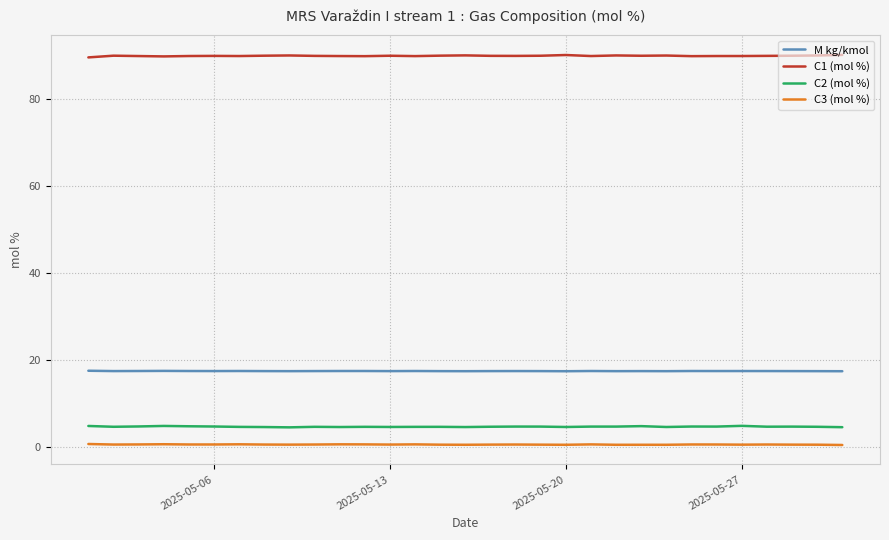

In M kg/kmol, how many points are higher than both neighbors (excluding endpoints)?

9